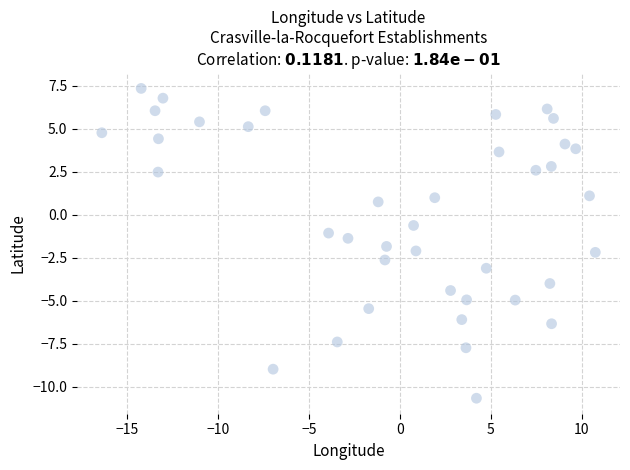

What is the range of Y values (max minus min)?

18.0